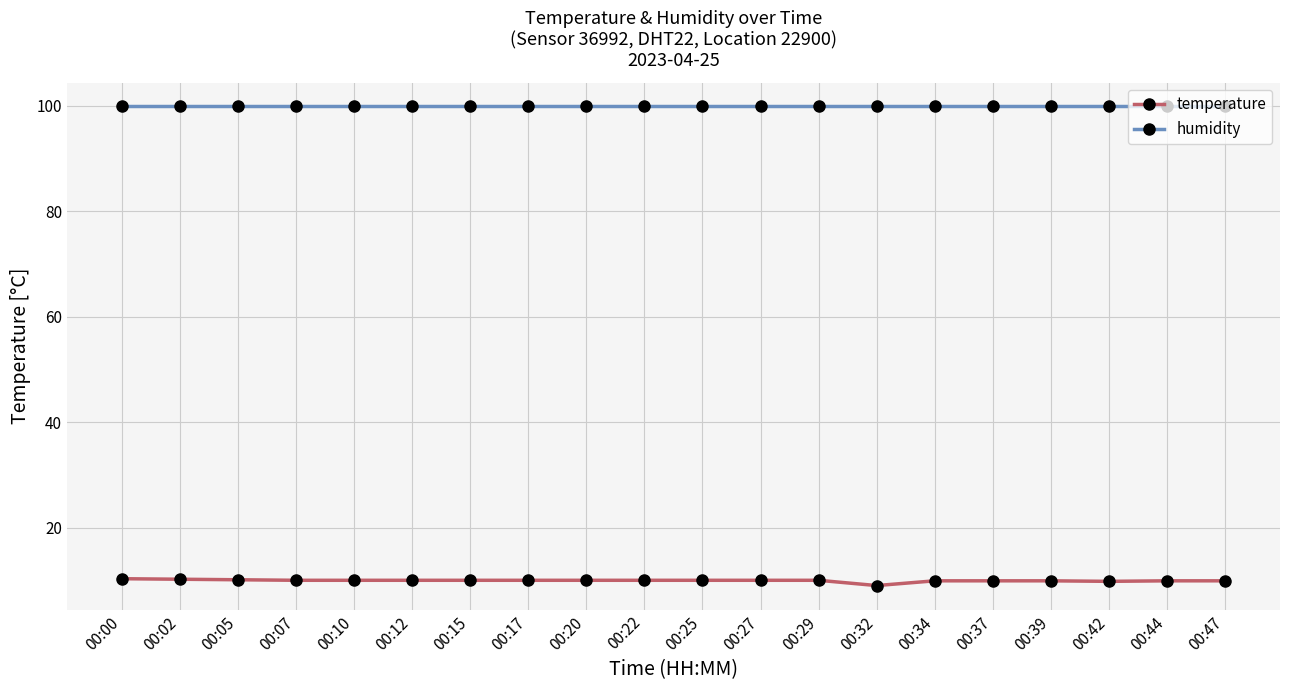

What is the spread (max minus min) of values at 00:10?

89.9